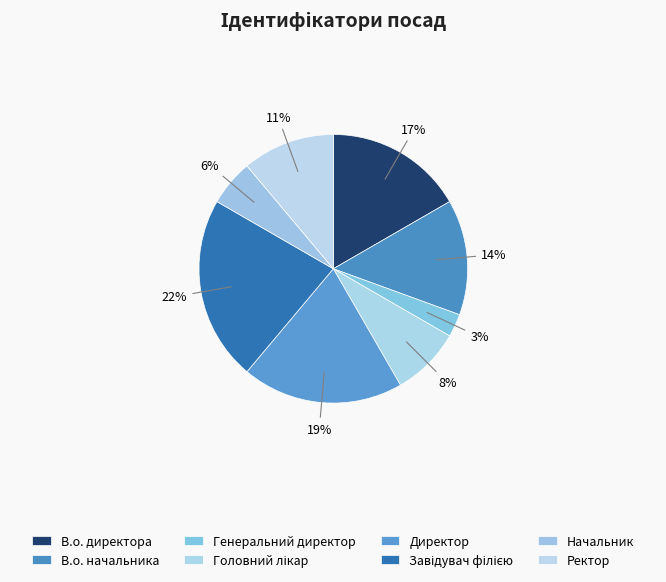

How many segments does this pie chart have?

8